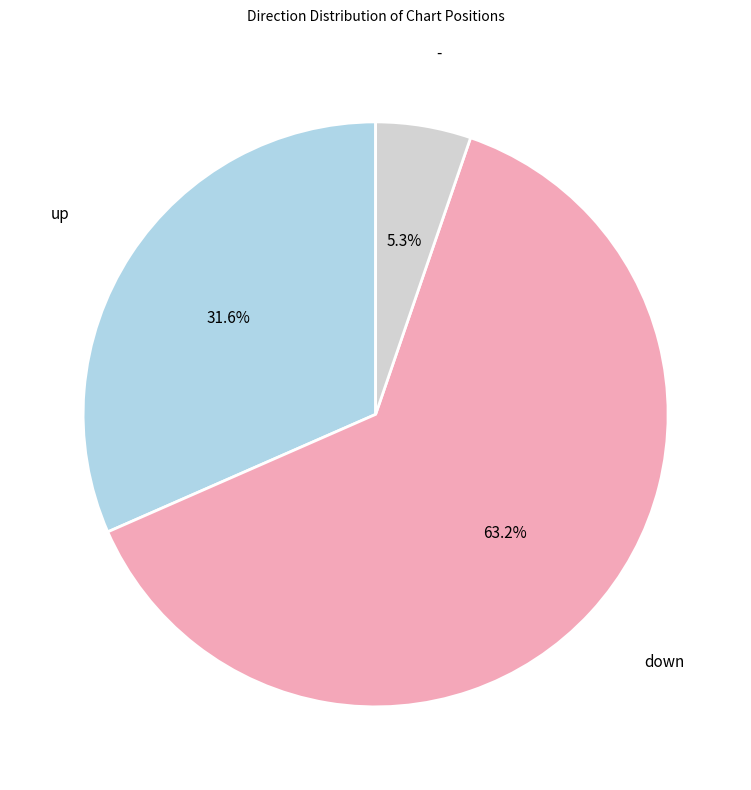

To the nearest percent, what portion does down represent?

63%